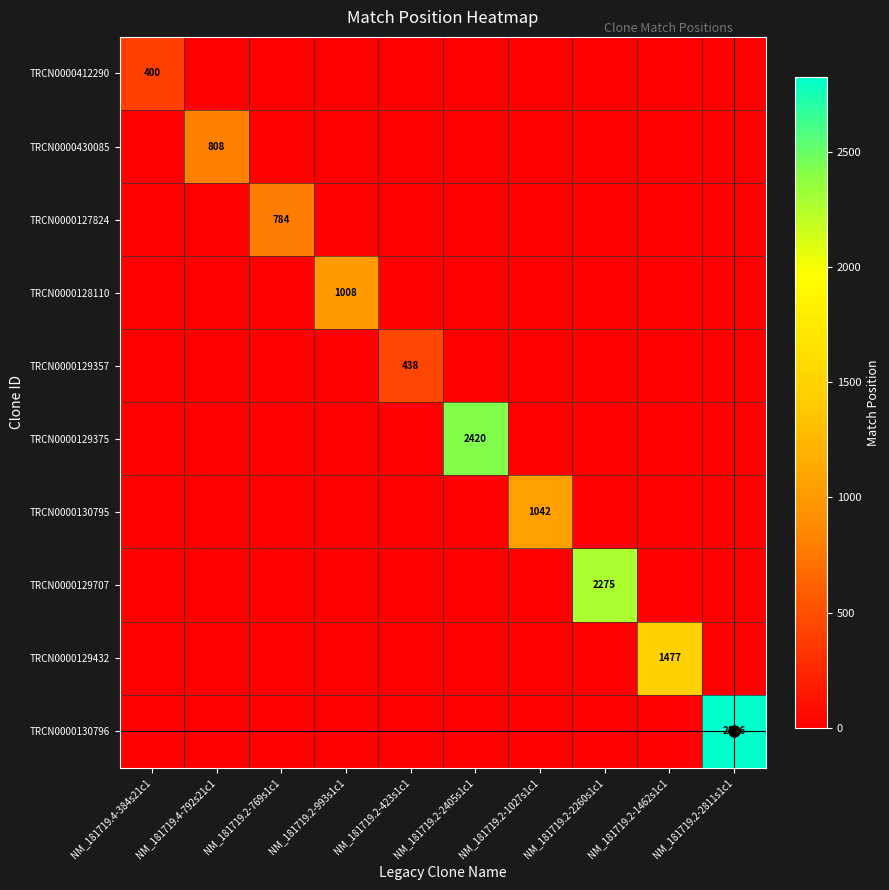

At which category does the chart reach its minimum across all series?

NM_181719.4-792s21c1